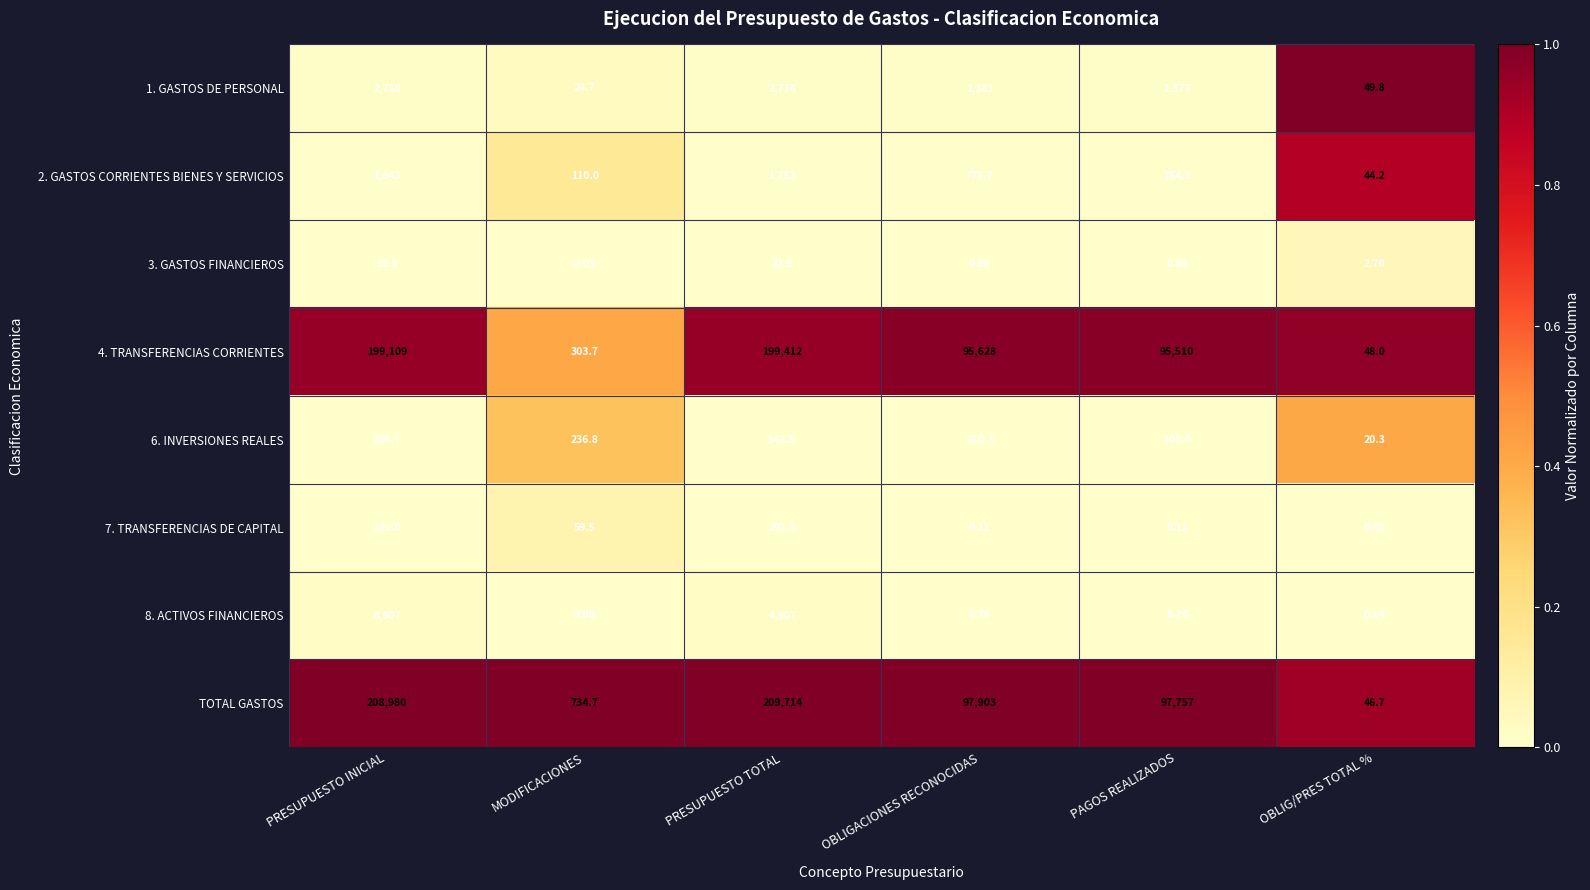

At which label does 7. TRANSFERENCIAS DE CAPITAL reach its peak?

PRESUPUESTO TOTAL